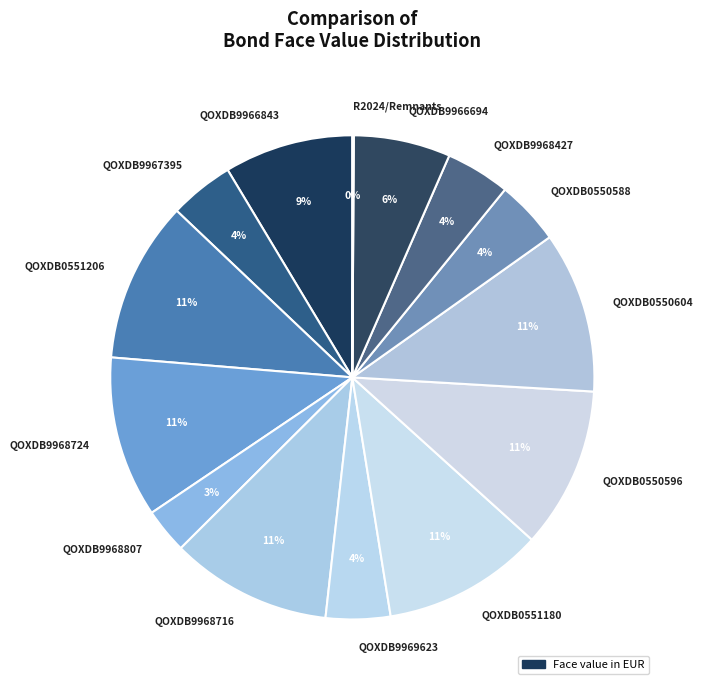

To the nearest percent, what portion does QOXDB9966694 represent?

6%